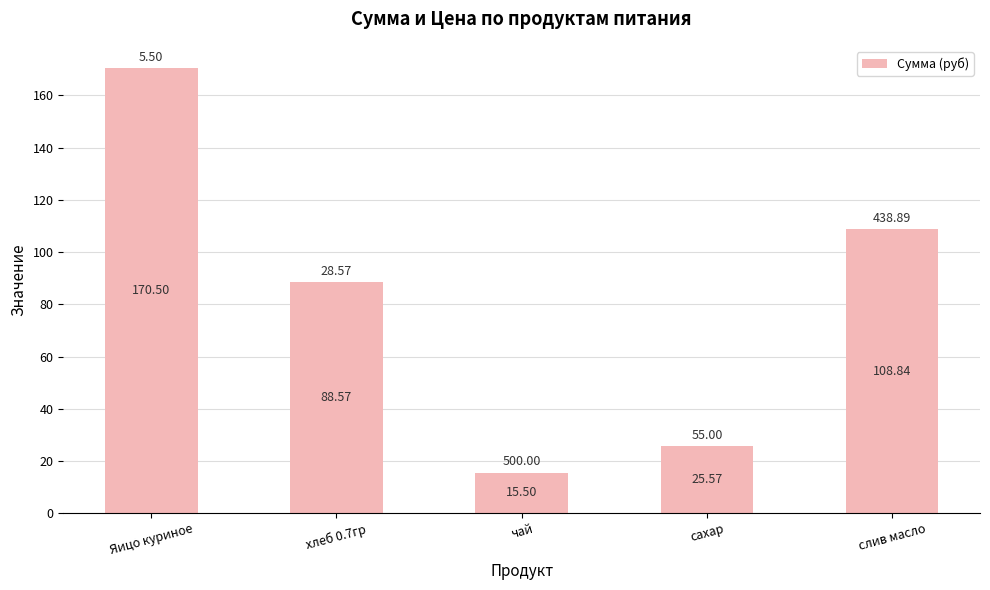

Which label corresponds to the largest value in the chart?

Яицо куриное